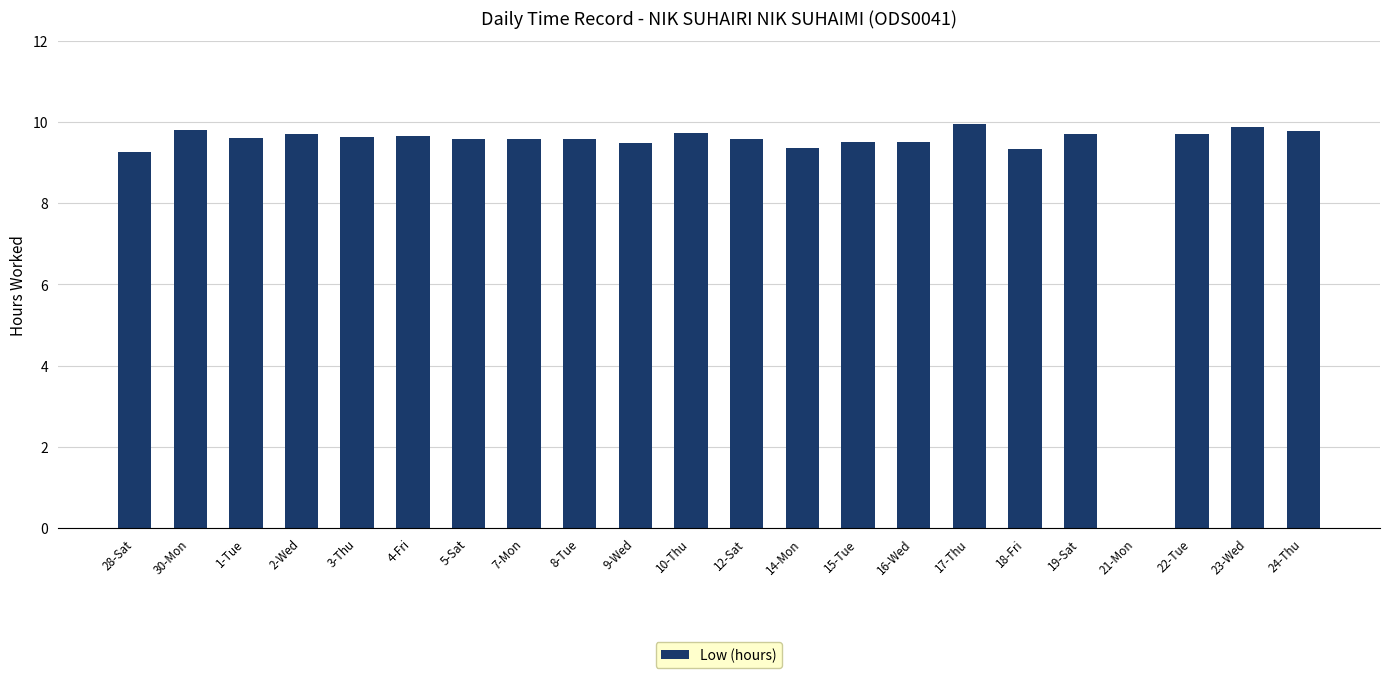

The value at 24-Thu is 15.4. True or false?

False